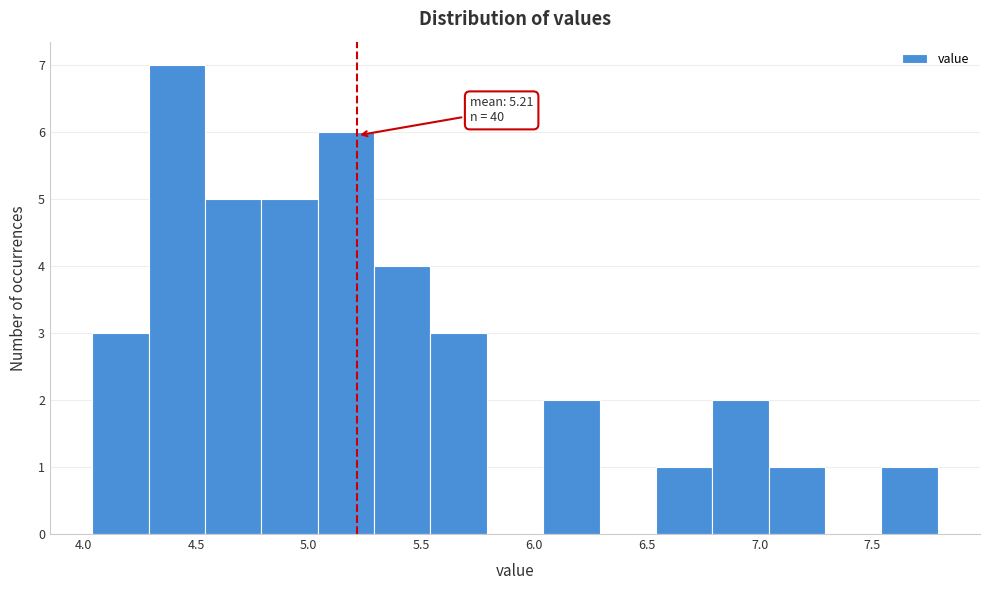

Which range on the x-axis has the tallest bar?

4.29 to 4.54